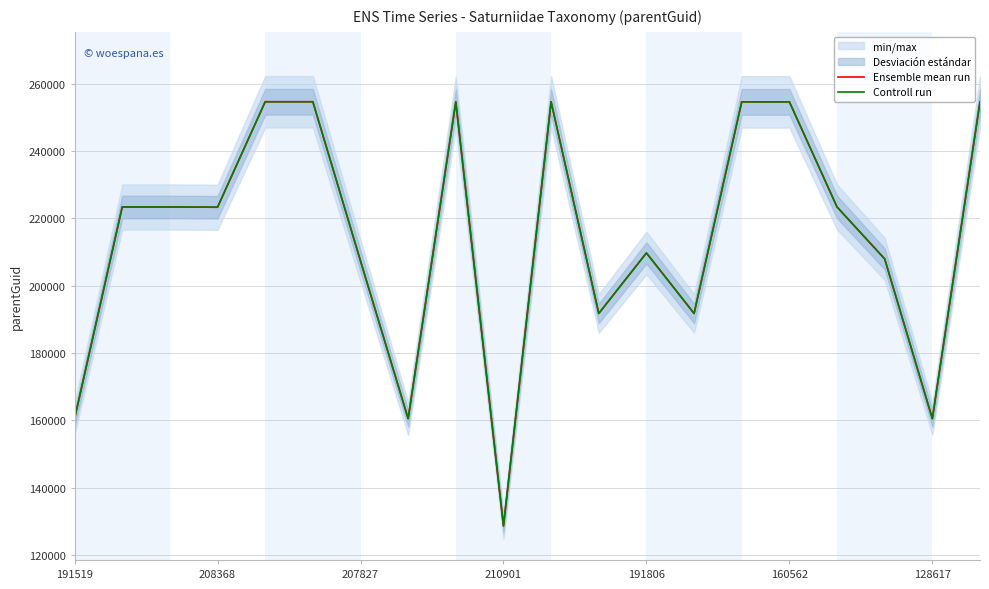

True or false: Controll run and Ensemble mean run cross at least once.

False